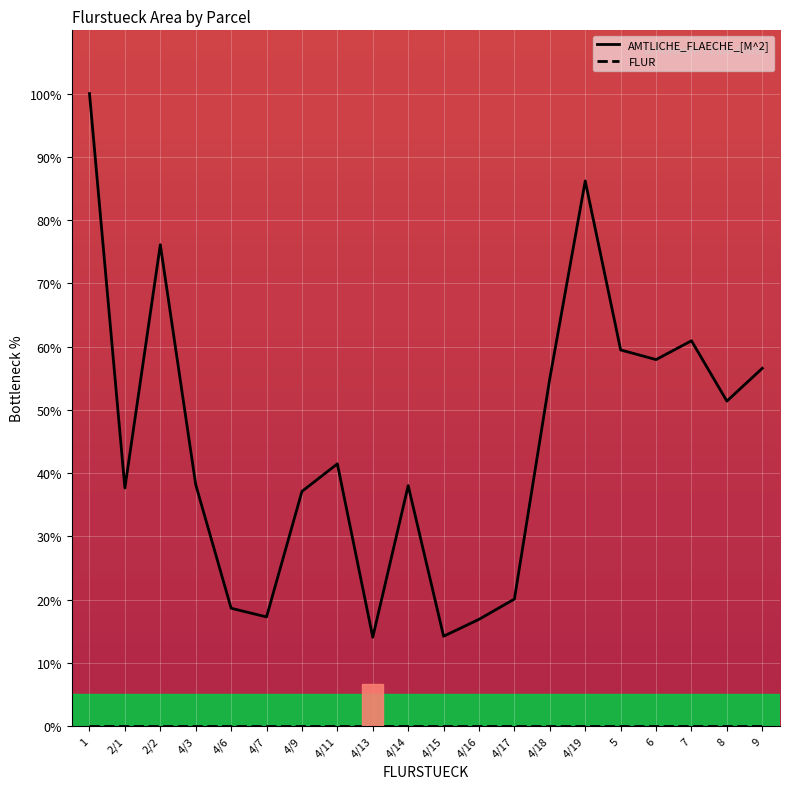

What value does the data have at 2/2?

76.1